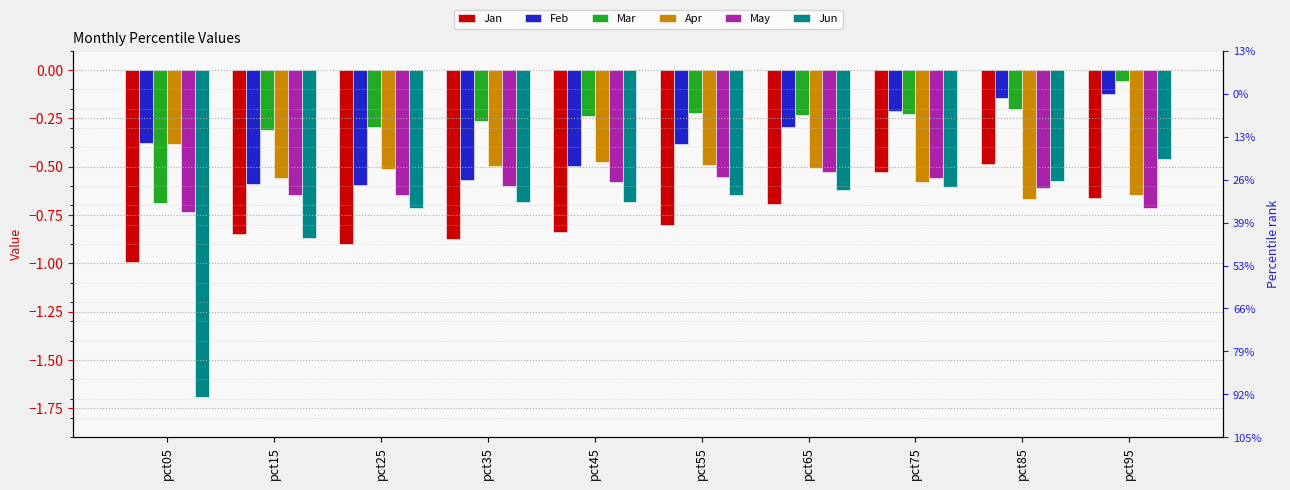

How many groups of bars are there?

10